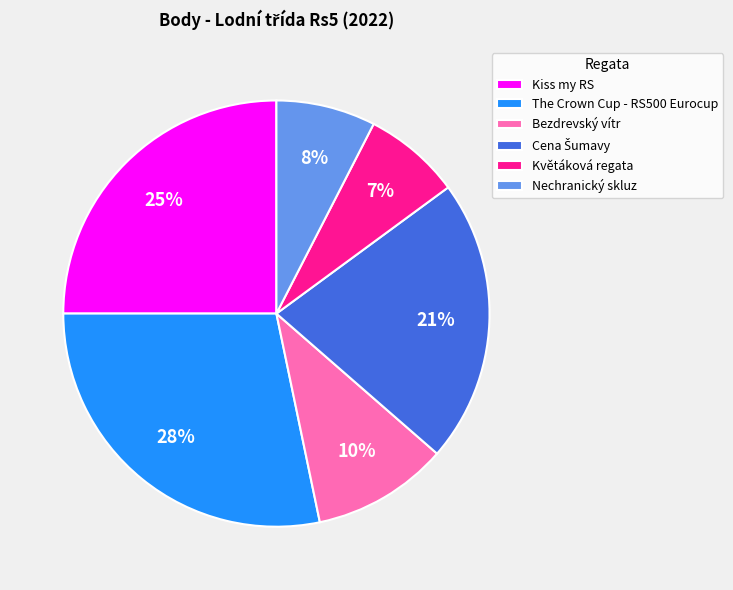

How many segments does this pie chart have?

6